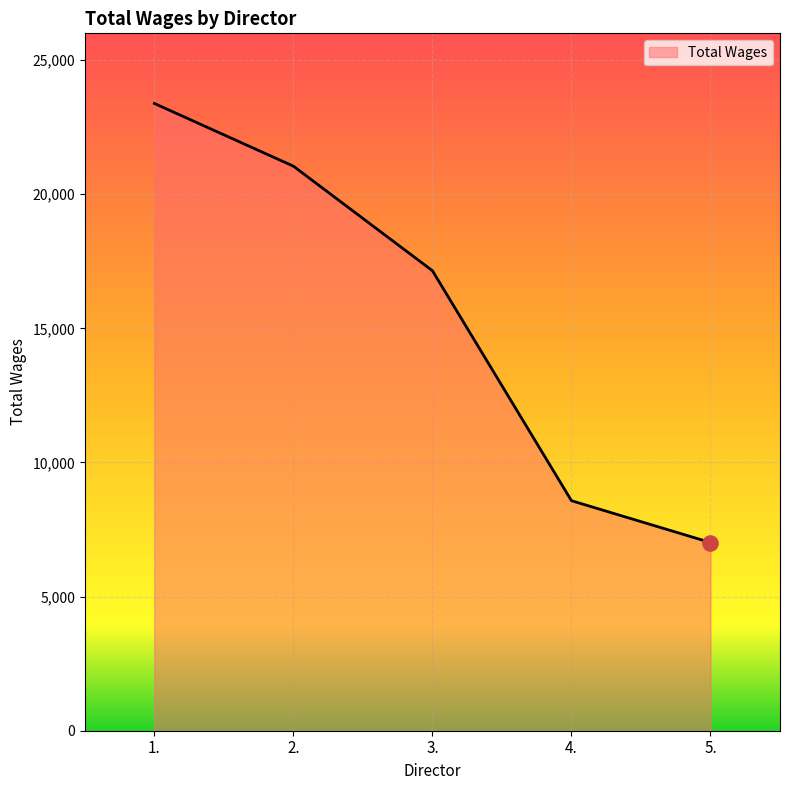

What is the change in value from 2. to 5.?

-14031